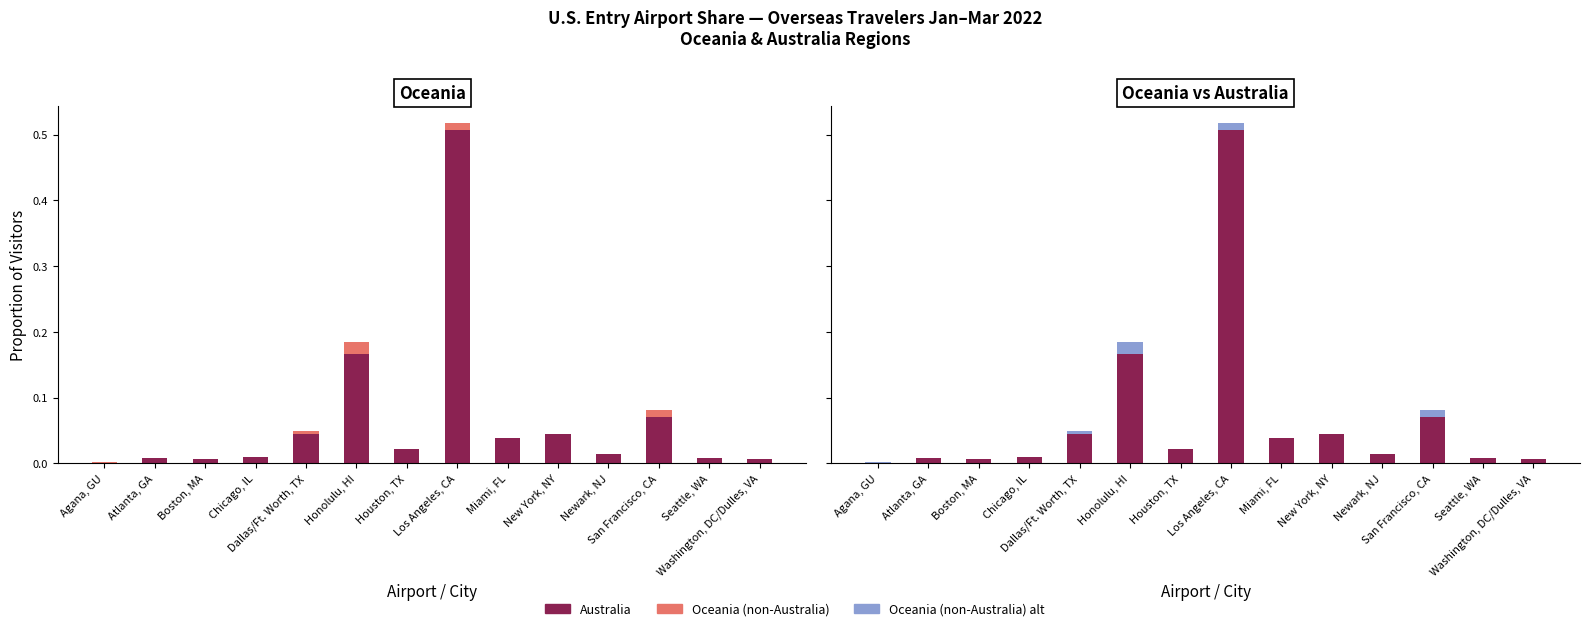

The Oceania (non-Australia) series shows -0.0 at Boston, MA. True or false?

False